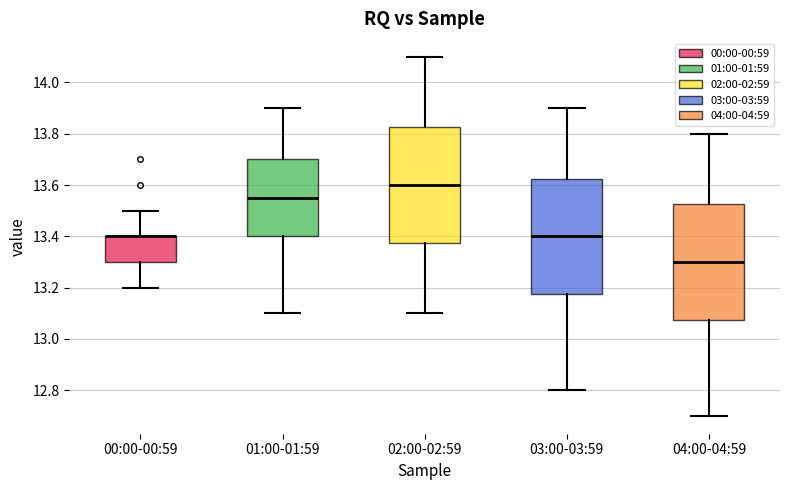

Reading left to right, read every box against the y-axis: the position of its median line, the range the box covers, and the ends of its whiskers. The values are not printed on the chart, so give them approximately, as read against the axis.

00:00-00:59: median 13.40 (drawn on the box's upper edge), box 13.30 to 13.40, whiskers 13.20 to 13.50
01:00-01:59: median 13.56, box 13.40 to 13.70, whiskers 13.10 to 13.90
02:00-02:59: median 13.60, box 13.38 to 13.82, whiskers 13.10 to 14.10
03:00-03:59: median 13.40, box 13.18 to 13.62, whiskers 12.80 to 13.90
04:00-04:59: median 13.30, box 13.08 to 13.52, whiskers 12.70 to 13.80